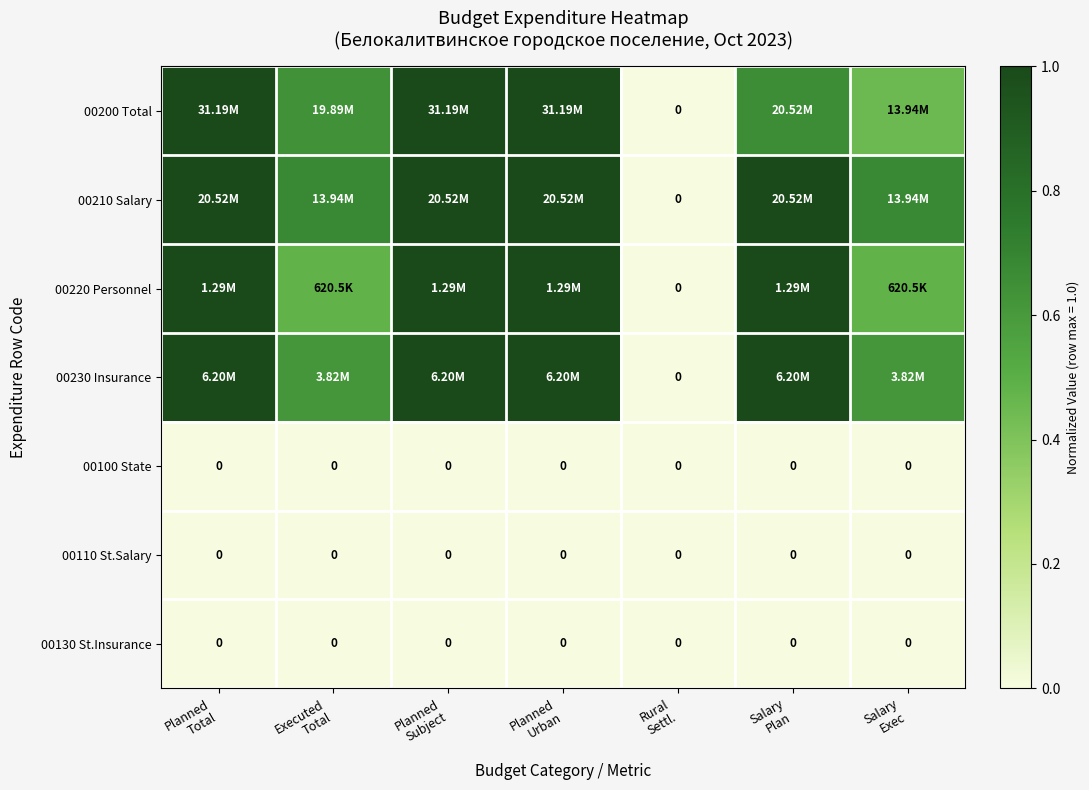

At which category is the sum across all series the highest?

Planned
Total